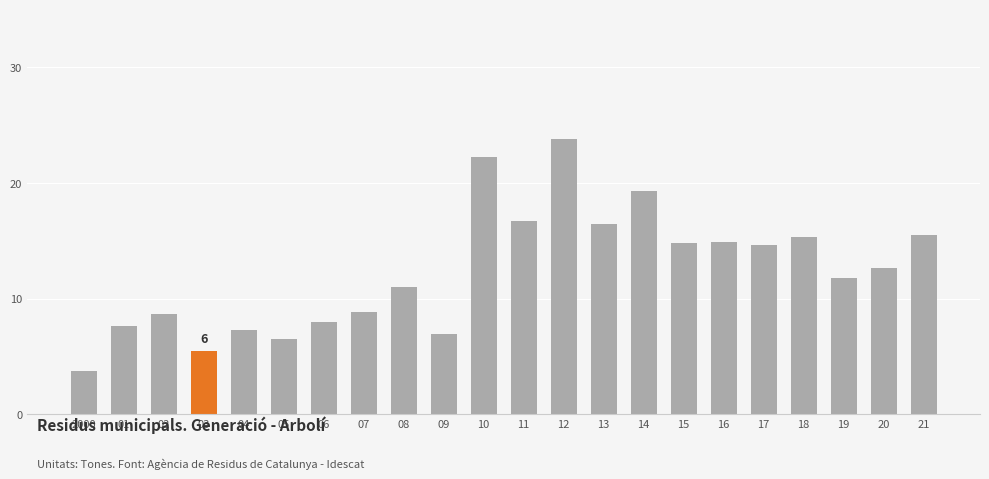

At which label does the data first exceed 12?

10